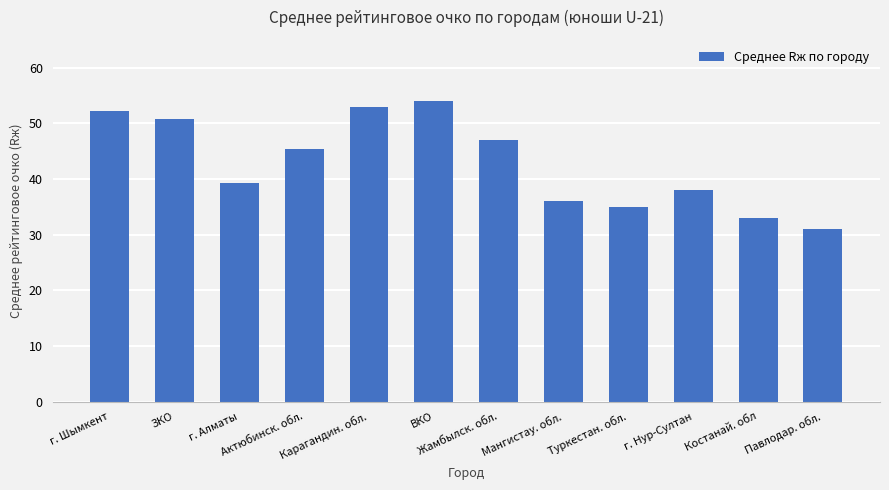

What is the maximum value shown in the chart?

54.0